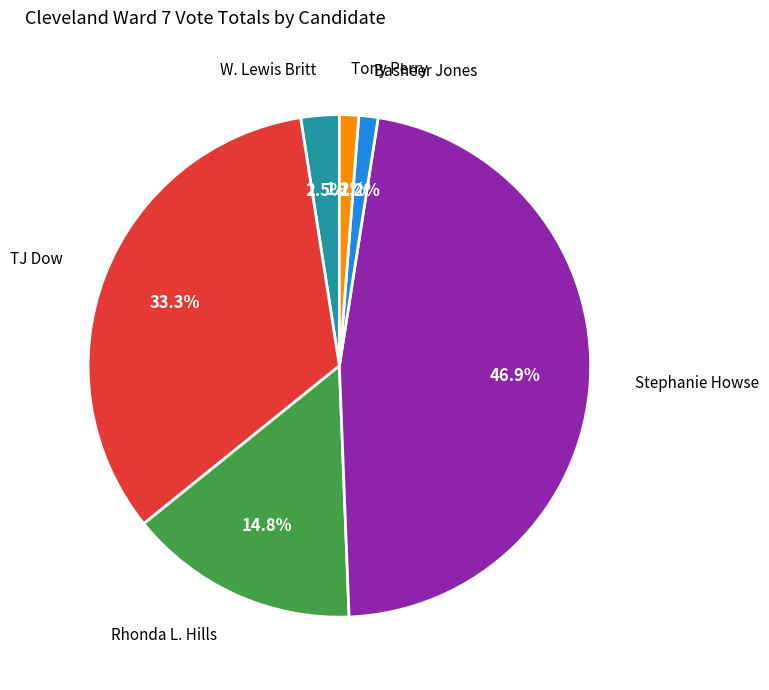

True or false: Stephanie Howse accounts for 39% of the total.

False